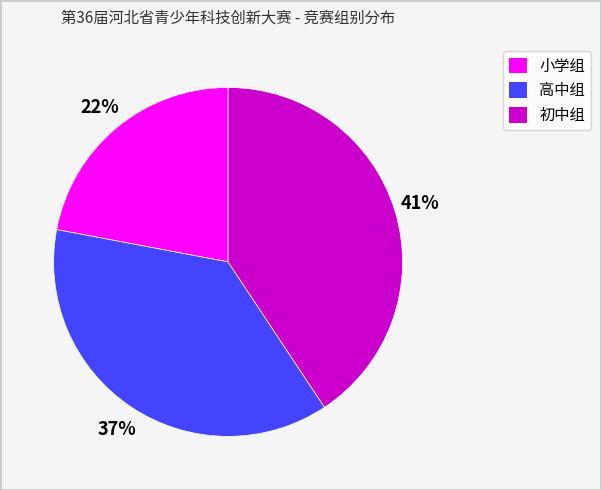

Which has a higher value, 初中组 or 小学组?

初中组